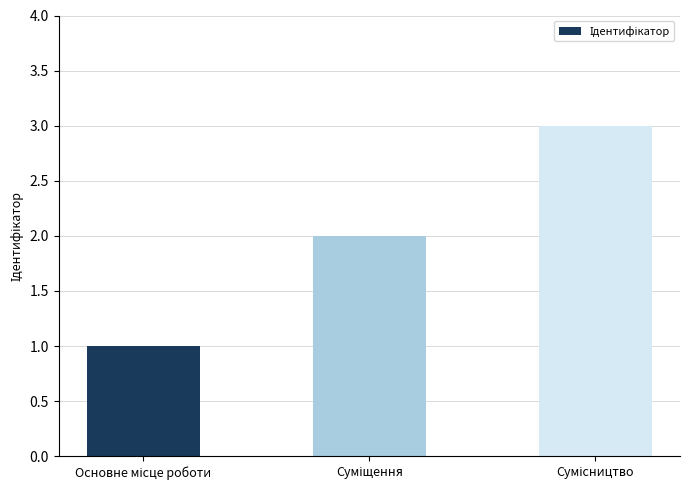

What is the maximum value shown in the chart?

3